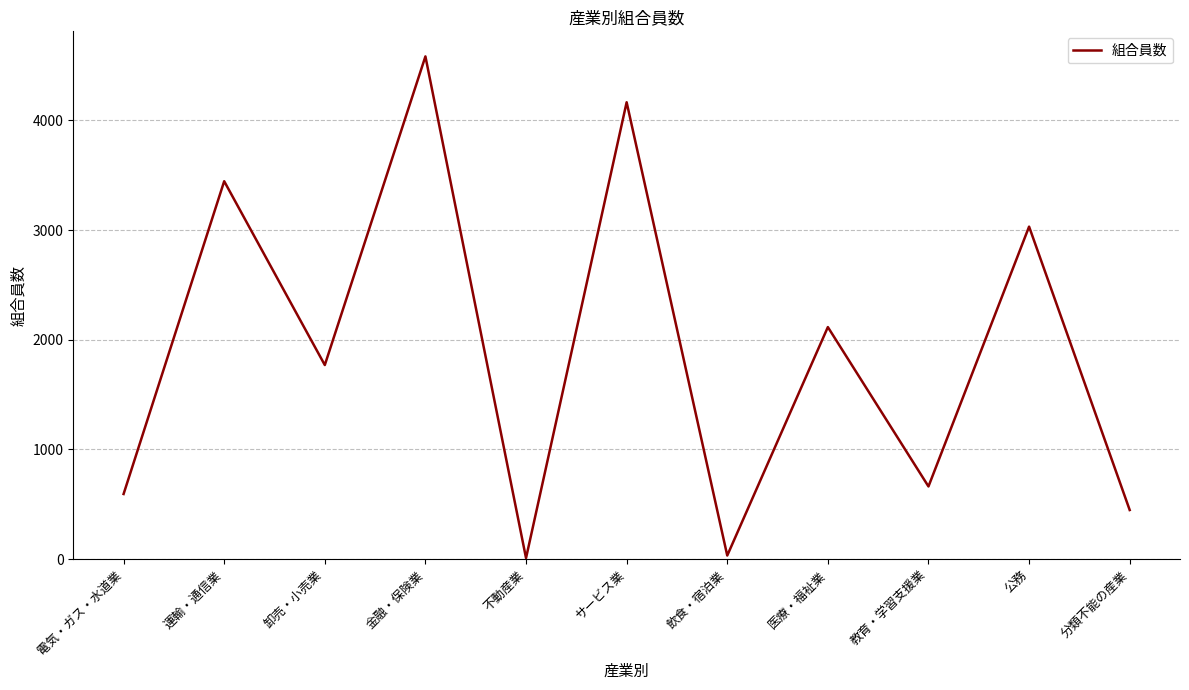

Which has a higher value, 電気・ガス・水道業 or 金融・保険業?

金融・保険業